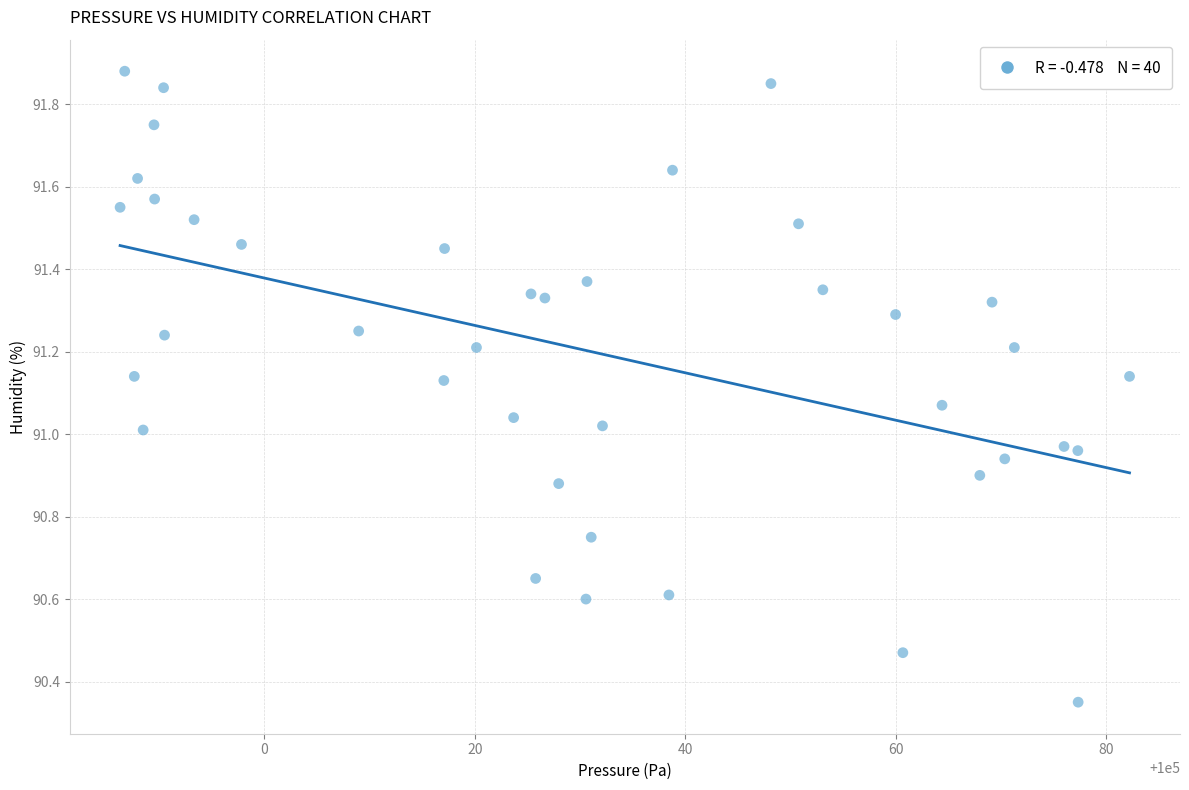

What is the range of X values (max minus min)?

95.9